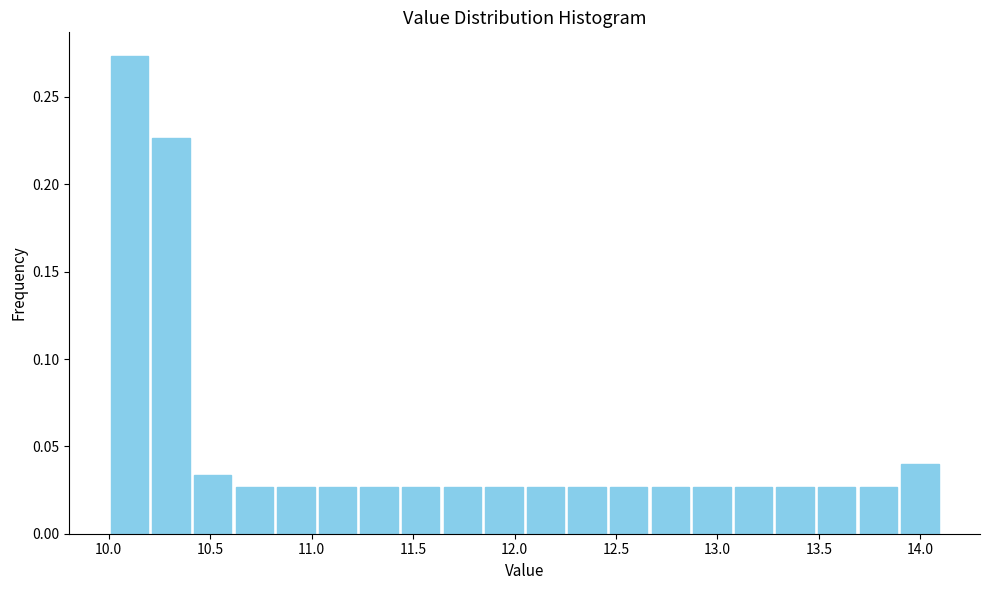

What is the height of the bar covering 12.870 to 13.075 on the x-axis? Neither the bar edges nor the heights are printed on the chart, so give them approximately, as read against the axes.

0.025